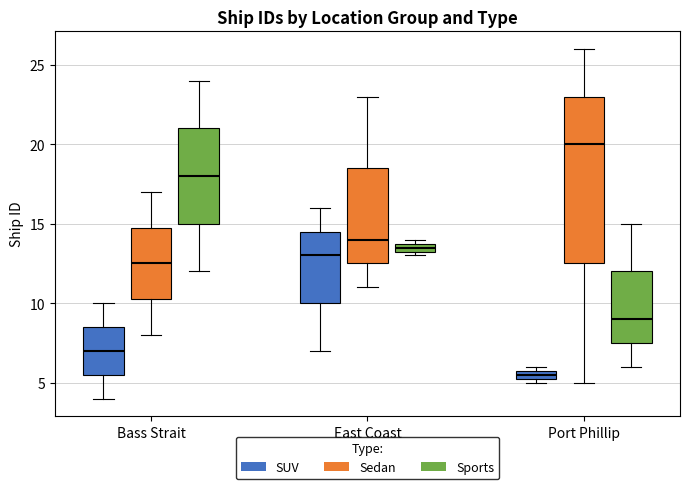

Where is the upper edge of the box for Port Phillip (SUV) on the y-axis? The values are not printed on the chart, so give them approximately, as read against the axis.

6.0